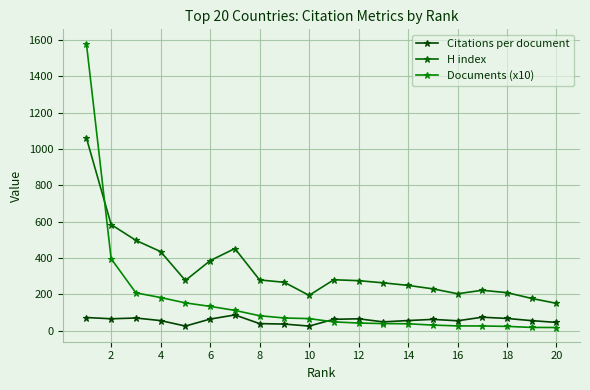

Which series has the largest total across all categories?

H index